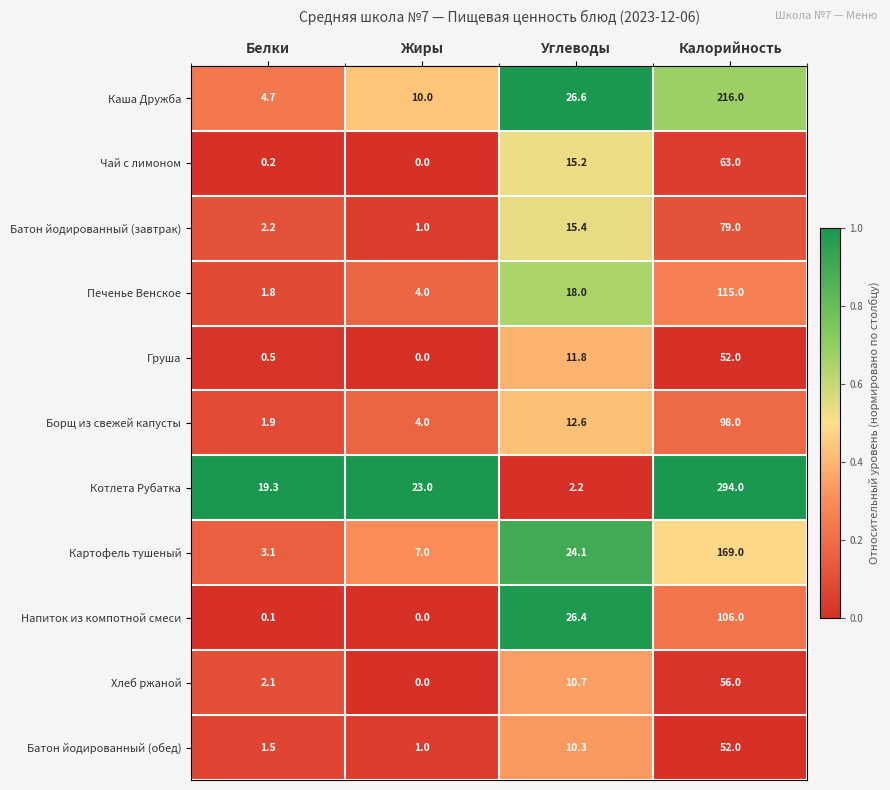

Which series changed the most between Белки and Углеводы?

Напиток из компотной смеси